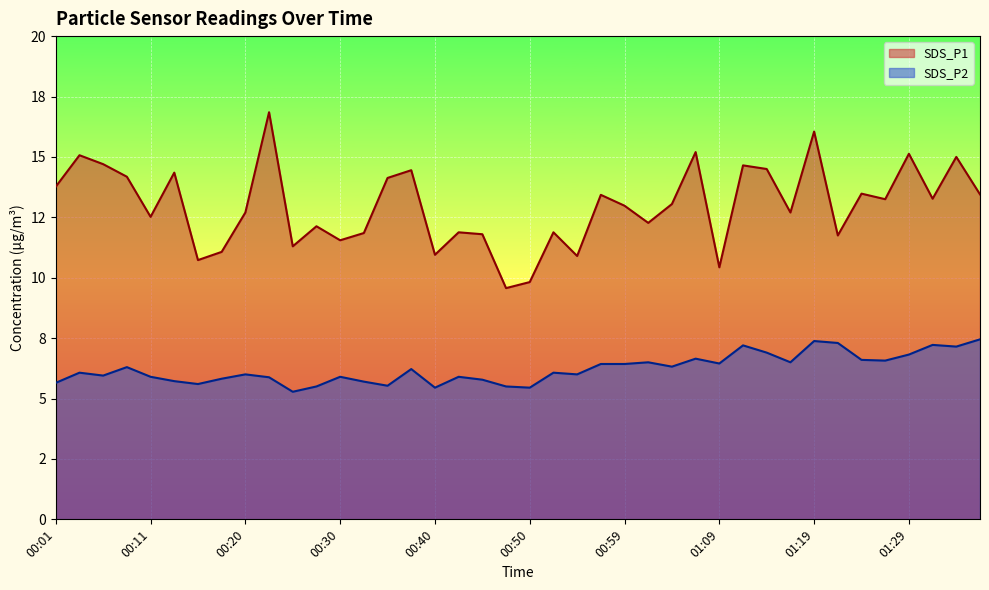

How many interior local peaks does the SDS_P2 series have?

12